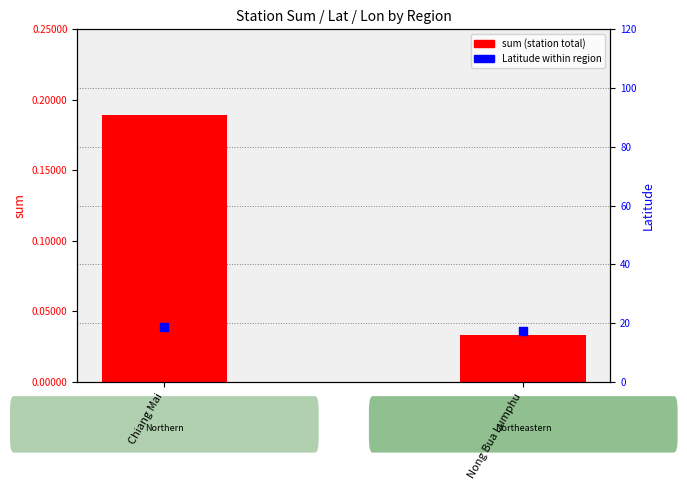

What is the total value across all series at Chiang Mai?

19.0